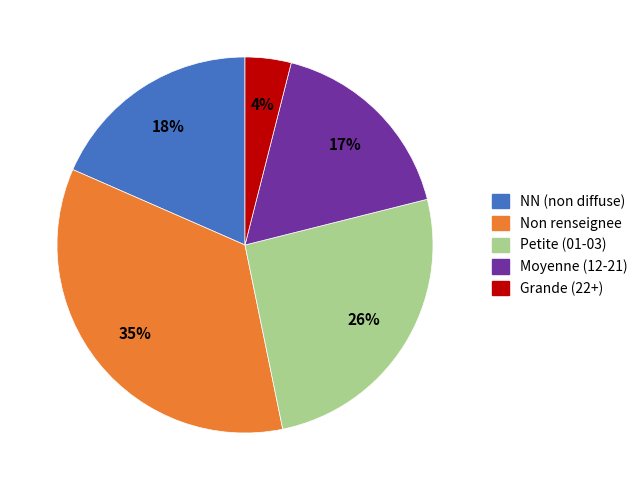

Does any single category account for the majority?

No